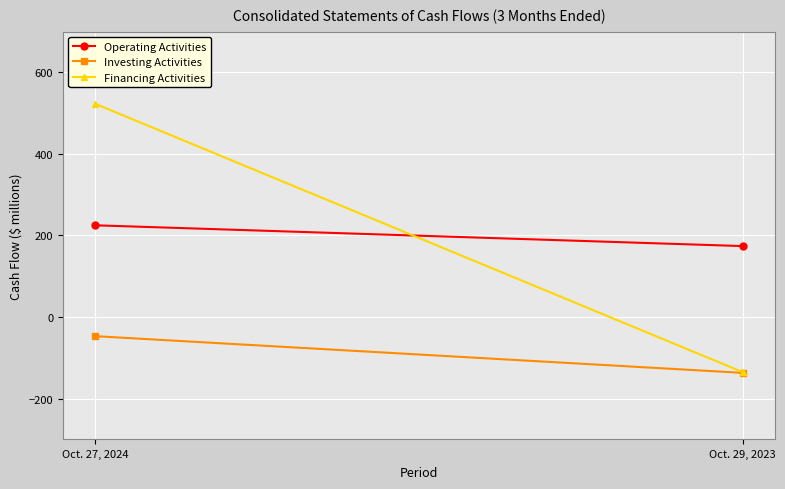

What is the label of the 1st point from the right?

Oct. 29, 2023